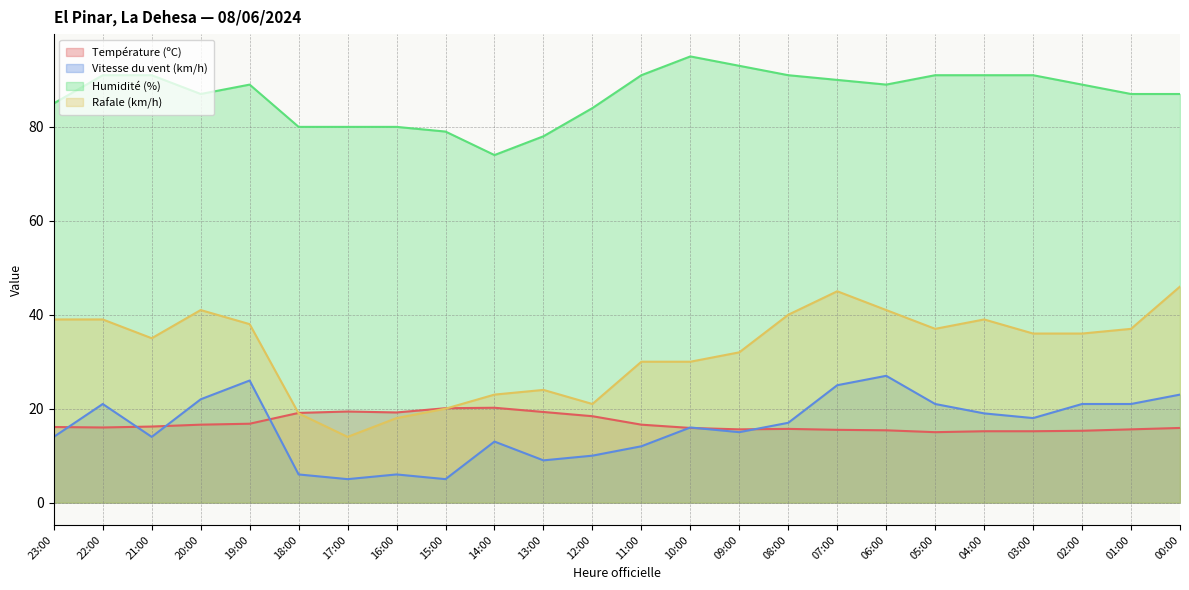

Rank the categories by Humidité (%) value from lowest to highest.

14:00, 13:00, 15:00, 18:00, 17:00, 16:00, 12:00, 23:00, 20:00, 01:00, 00:00, 19:00, 06:00, 02:00, 07:00, 22:00, 21:00, 11:00, 08:00, 05:00, 04:00, 03:00, 09:00, 10:00